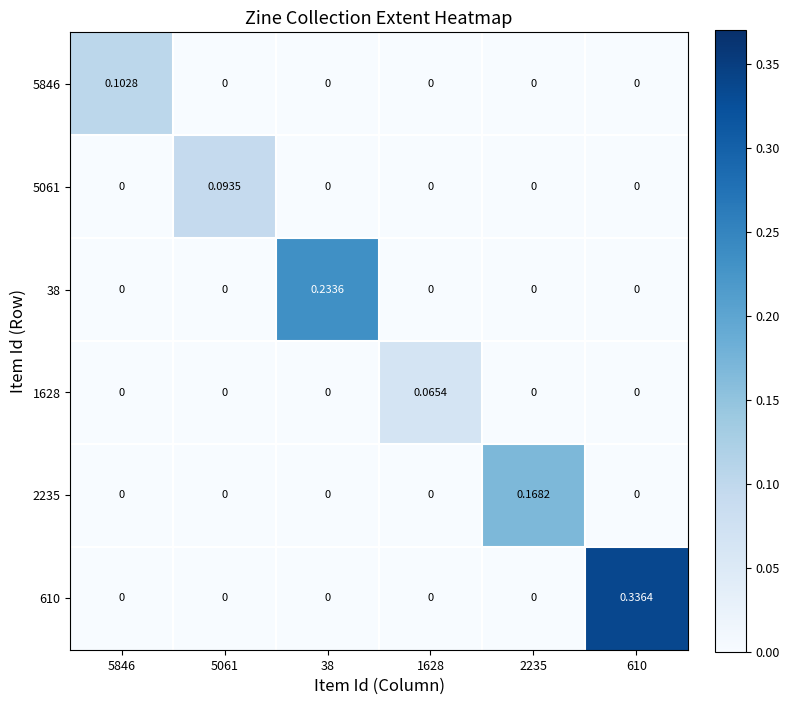

What is the spread (max minus min) of values at 5061?

0.1